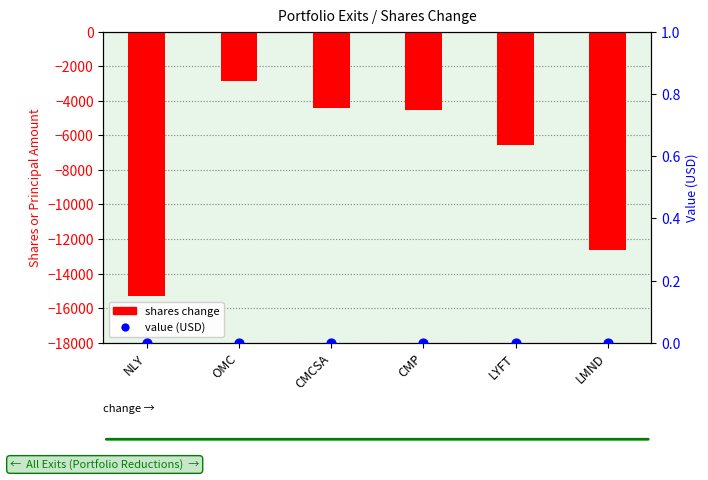

Is the value of value (USD) at NLY greater than the value of shares change at CMCSA?

Yes